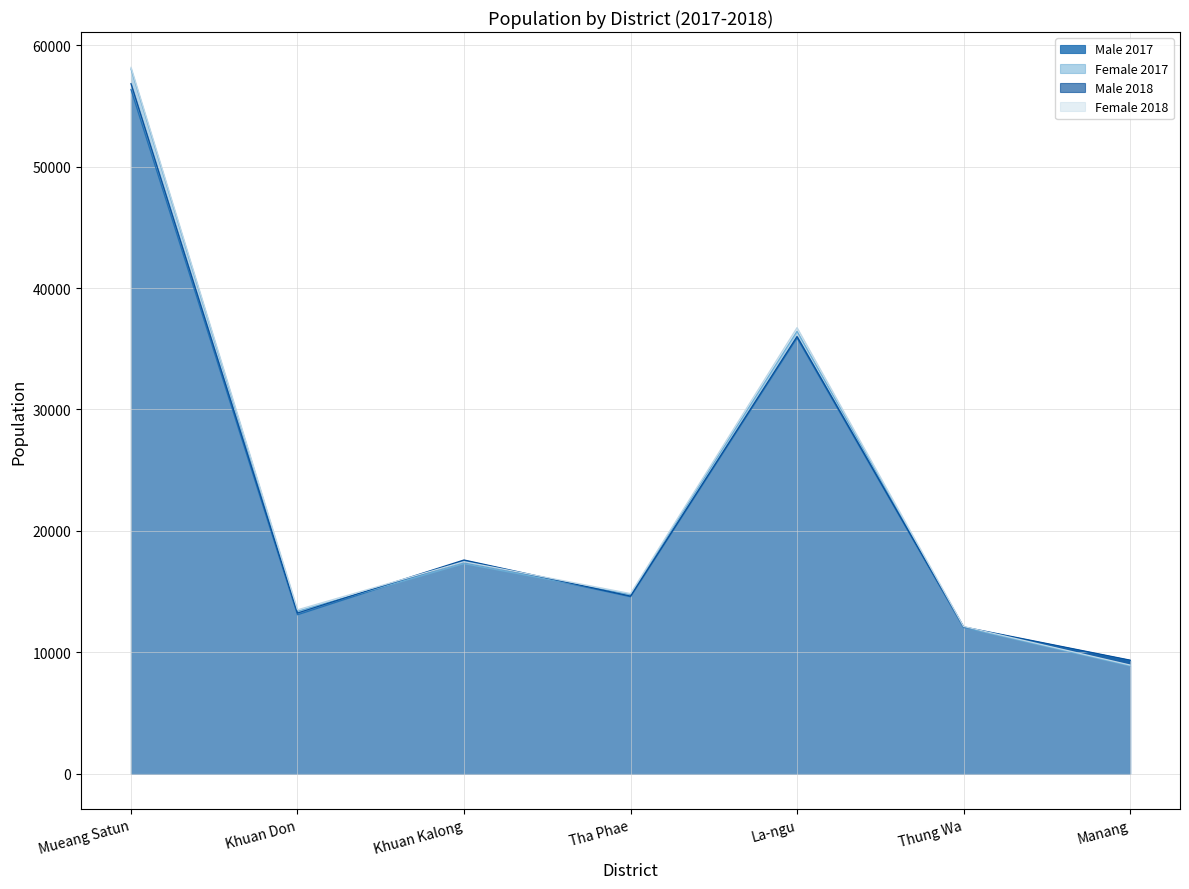

Reading left to right, list all the values displayed in this chart.

Male 2017: 56348	13095	17548	14578	35887	12050	9326
Female 2017: 58037	13380	17307	14756	36435	12065	8888
Male 2018: 56826	13237	17606	14631	36009	12097	9360
Female 2018: 58169	13505	17466	14843	36738	12132	8955